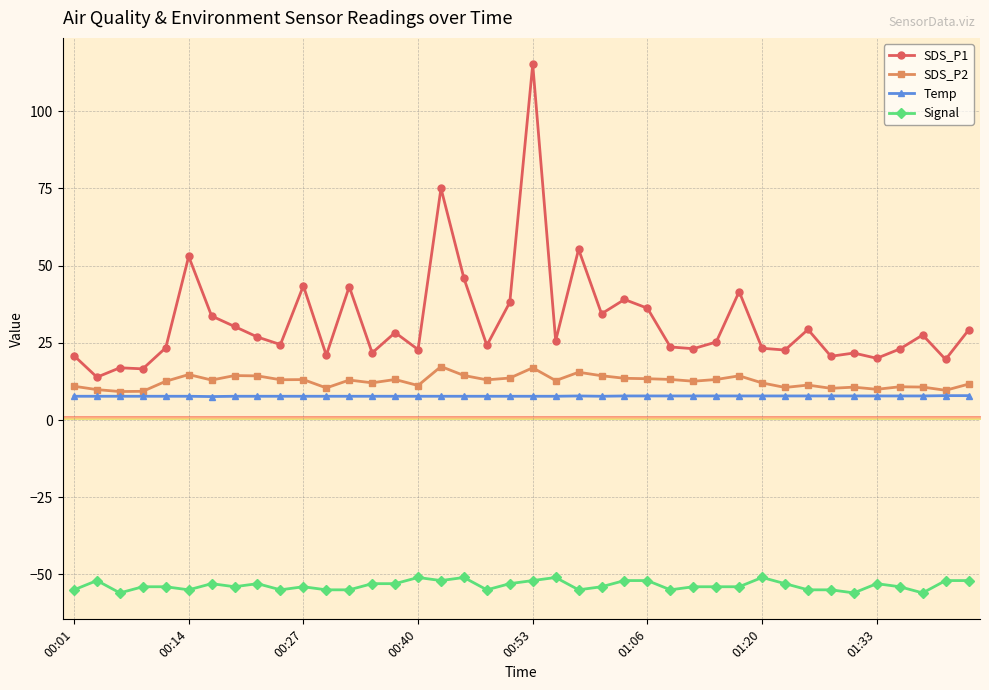

What is the maximum value for SDS_P2?

17.3